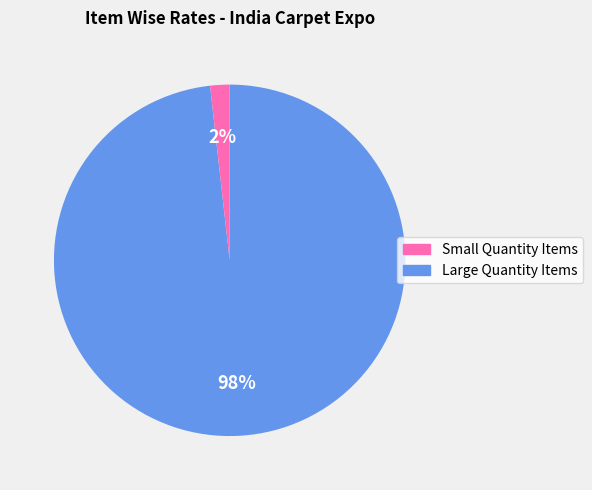

Is there any slice that represents more than half of the pie?

Yes